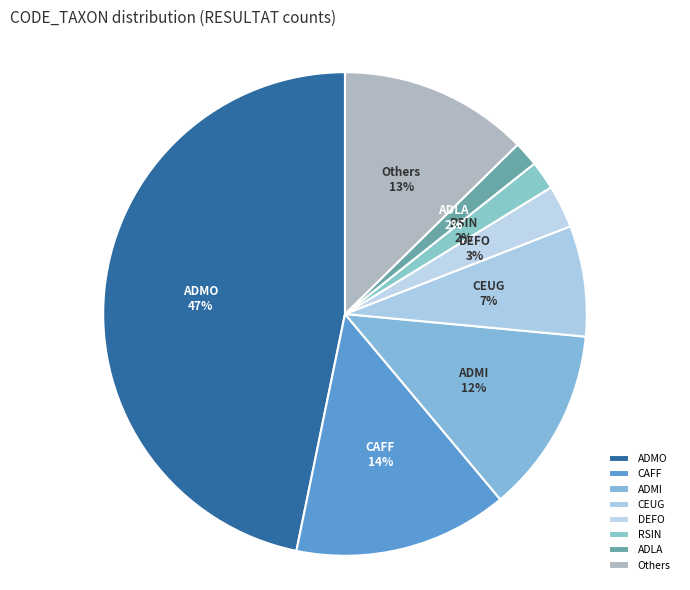

Do DEFO and Others together represent more than half of the pie?

No